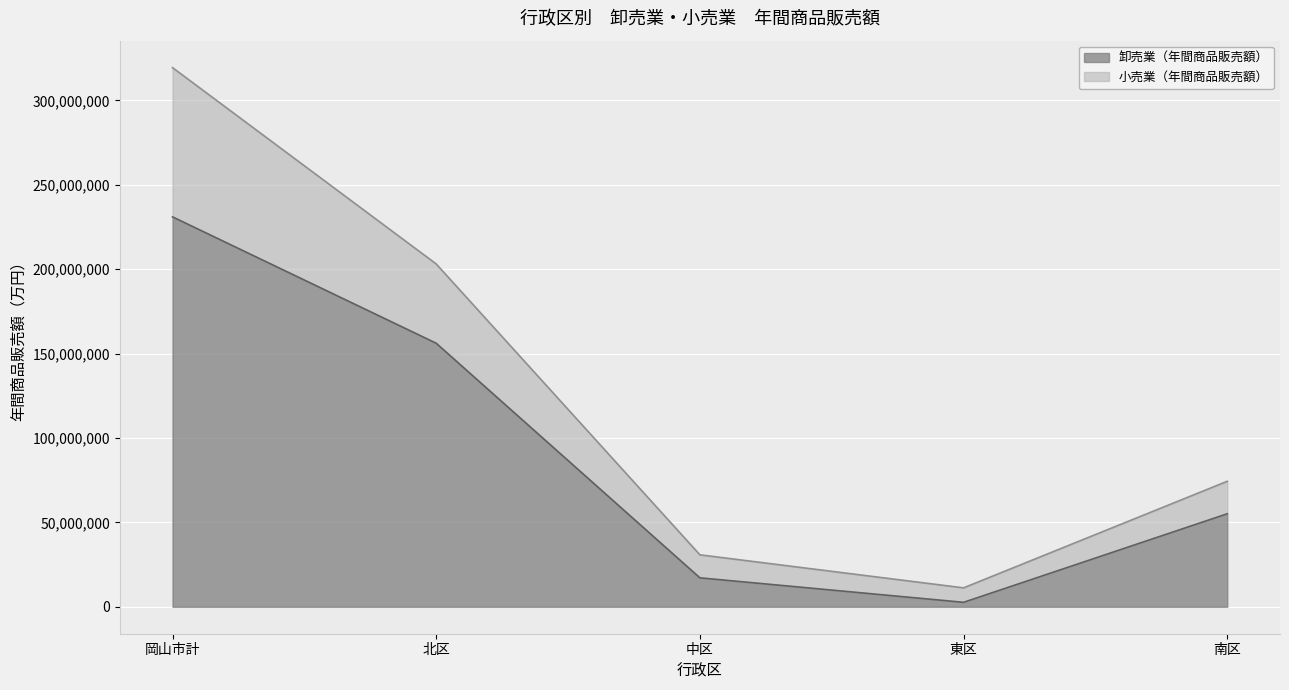

At which label does 小売業（年間商品販売額） reach its peak?

岡山市計